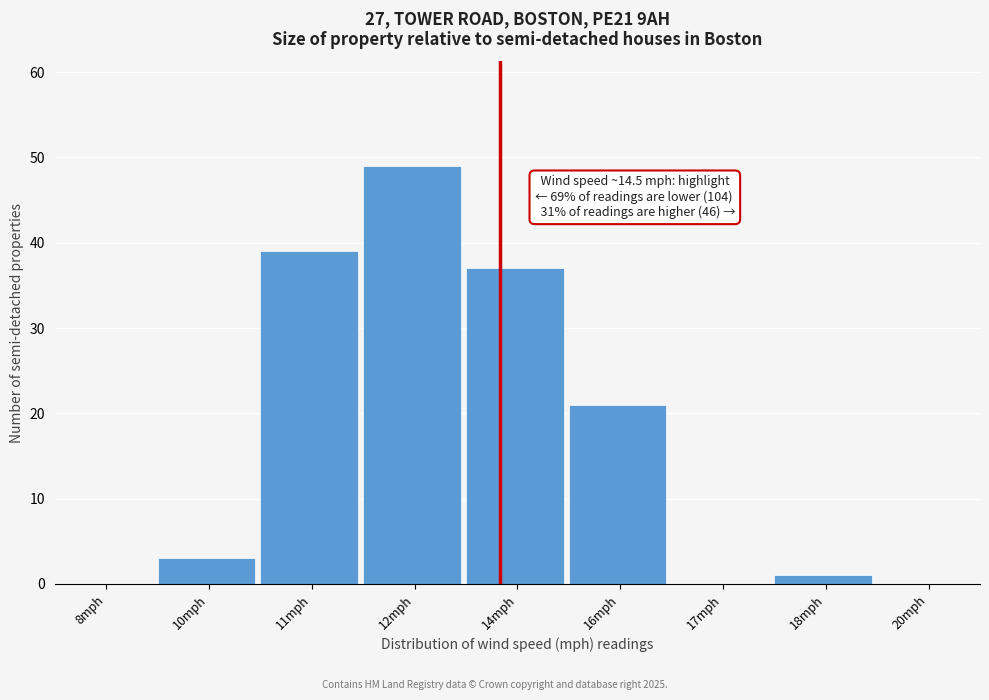

Reading right to left, transcribe all the data shown in this chart.

20mph=0	18mph=1	17mph=0	16mph=21	14mph=37	12mph=49	11mph=39	10mph=3	8mph=0